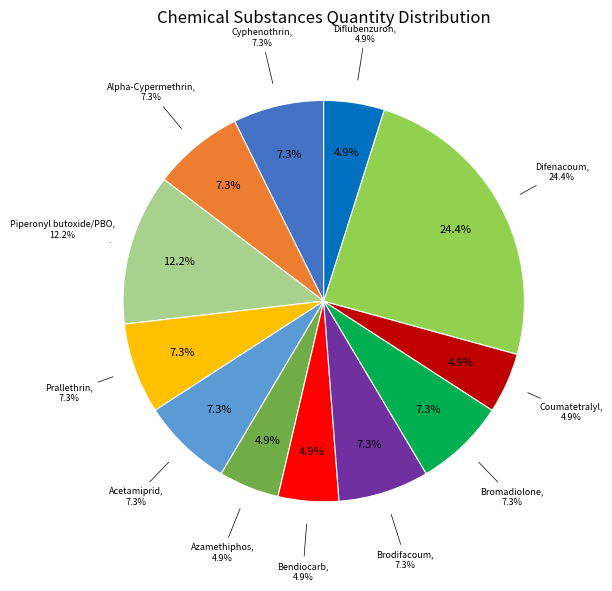

How many slices are in this pie chart?

12